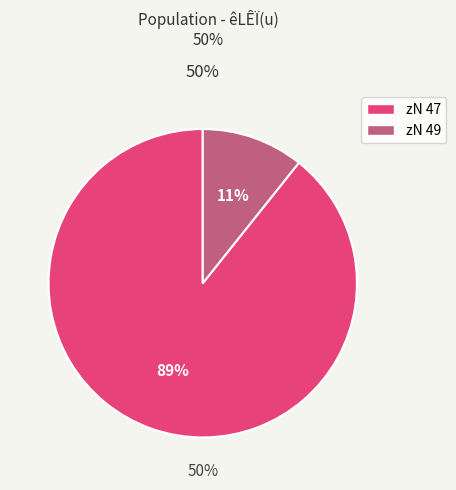

Between 47 and 49, which is larger?

47